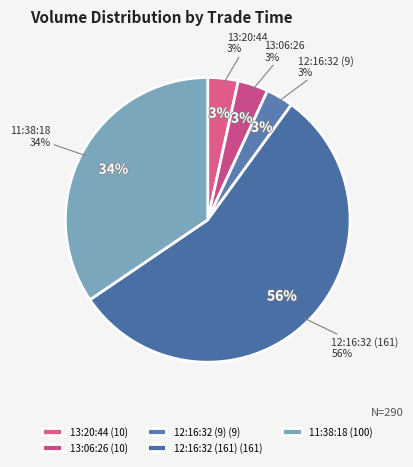

Approximately how many times larger is the value at 13:20:44 compared to 12:16:32 (161)?

0.1